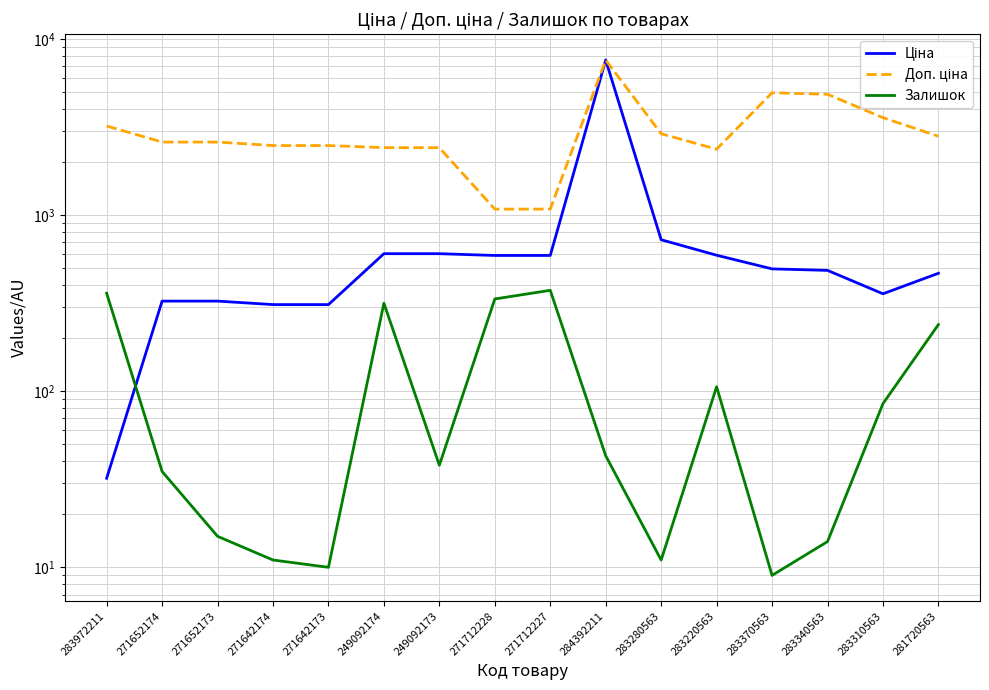

What is the sum of all Доп. ціна values?

49402.0